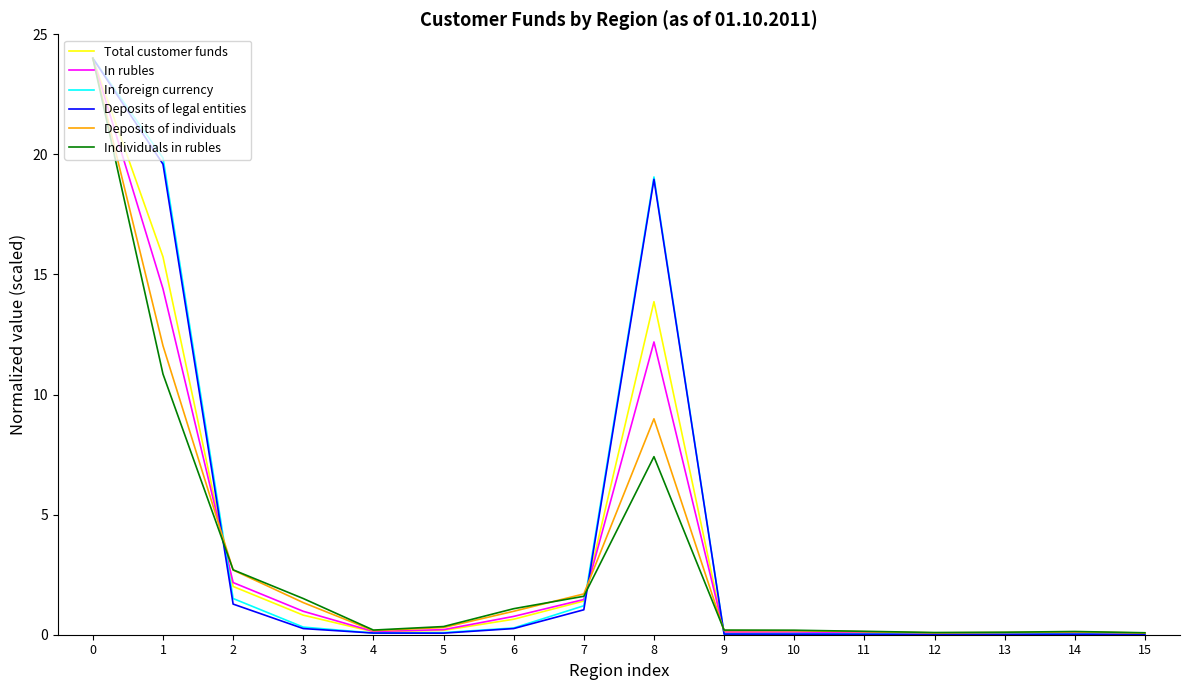

What is the difference between the maximum and second lowest values in the Deposits of individuals series?

23.9